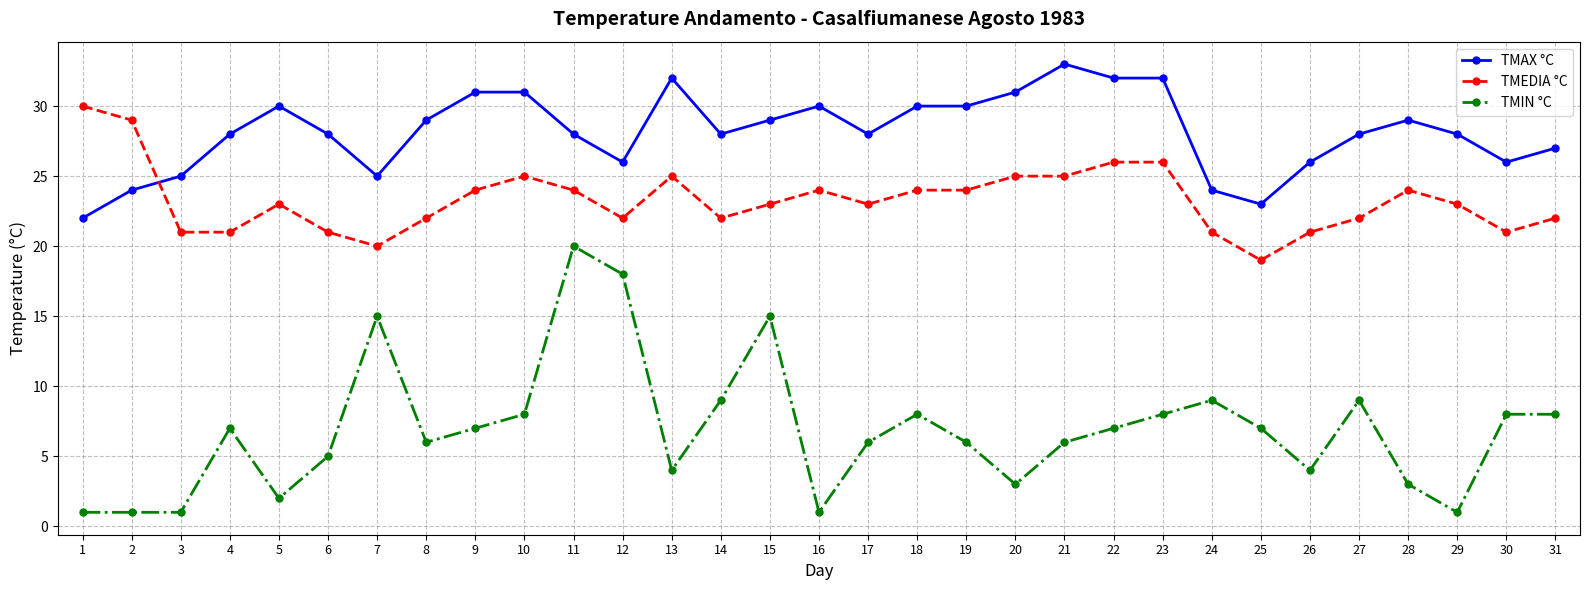

List the series in order of their peak value, highest first.

TMAX °C, TMEDIA °C, TMIN °C